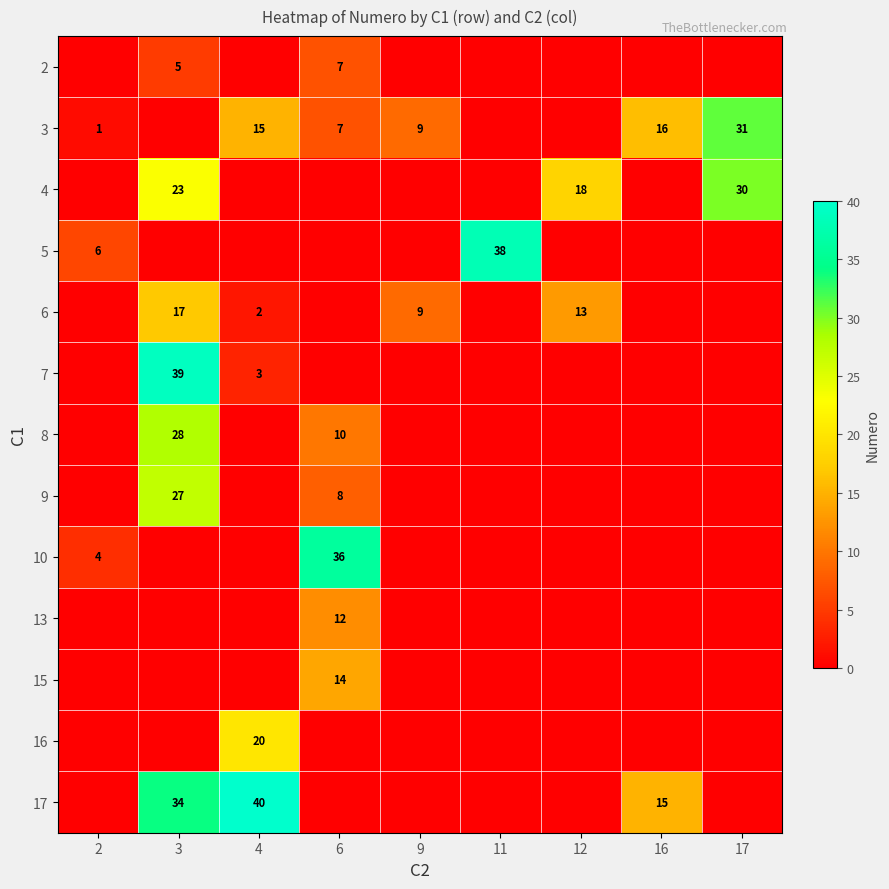

Between 6 and 2, which is larger?

6